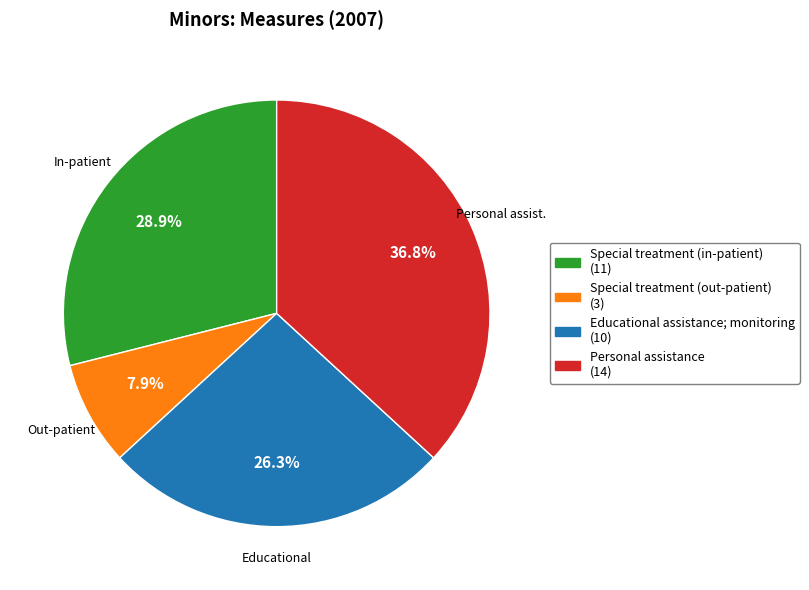

Is there a majority slice in this chart?

No